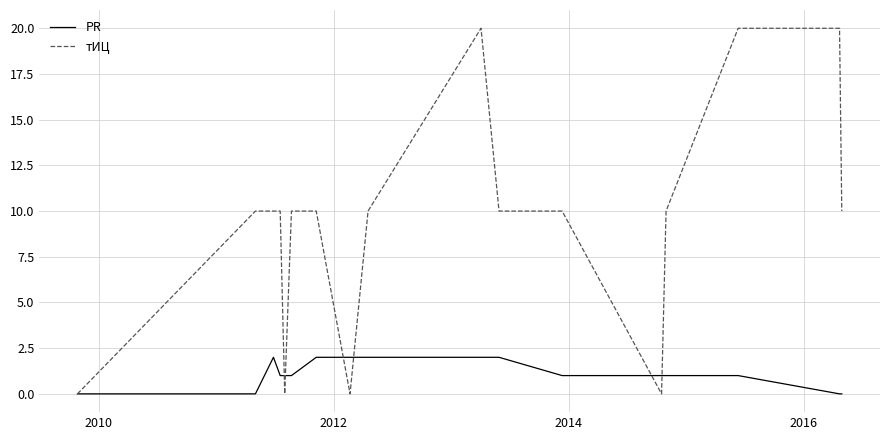

Which series has the widest spread of values?

тИЦ